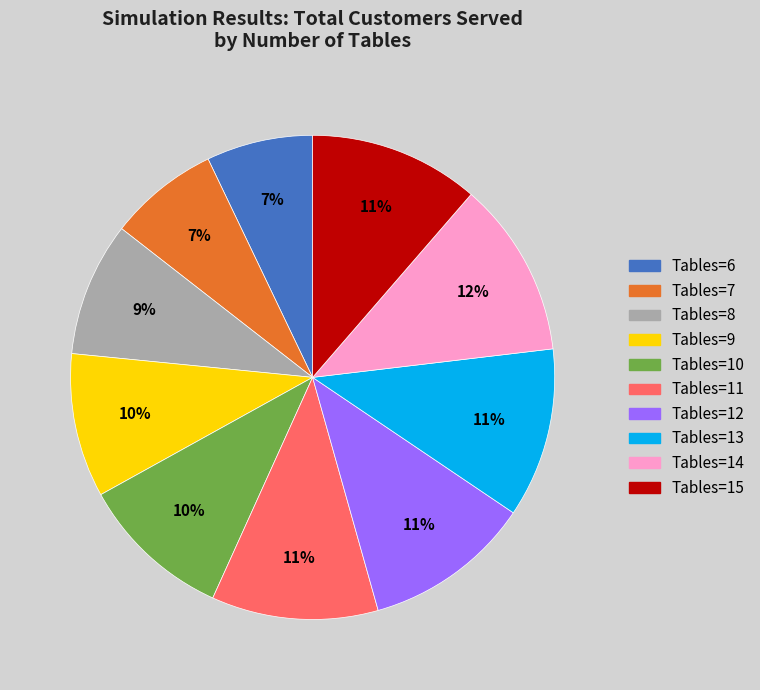

To the nearest percent, what is the difference between the Tables=11 and Tables=8 slice percentages?

2%